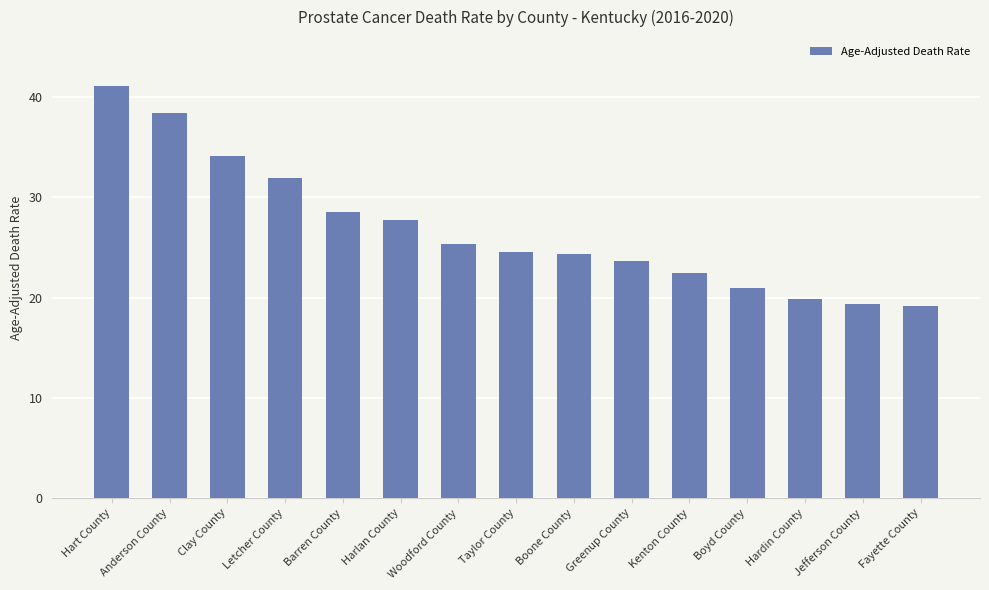

Between Kenton County and Clay County, which is larger?

Clay County